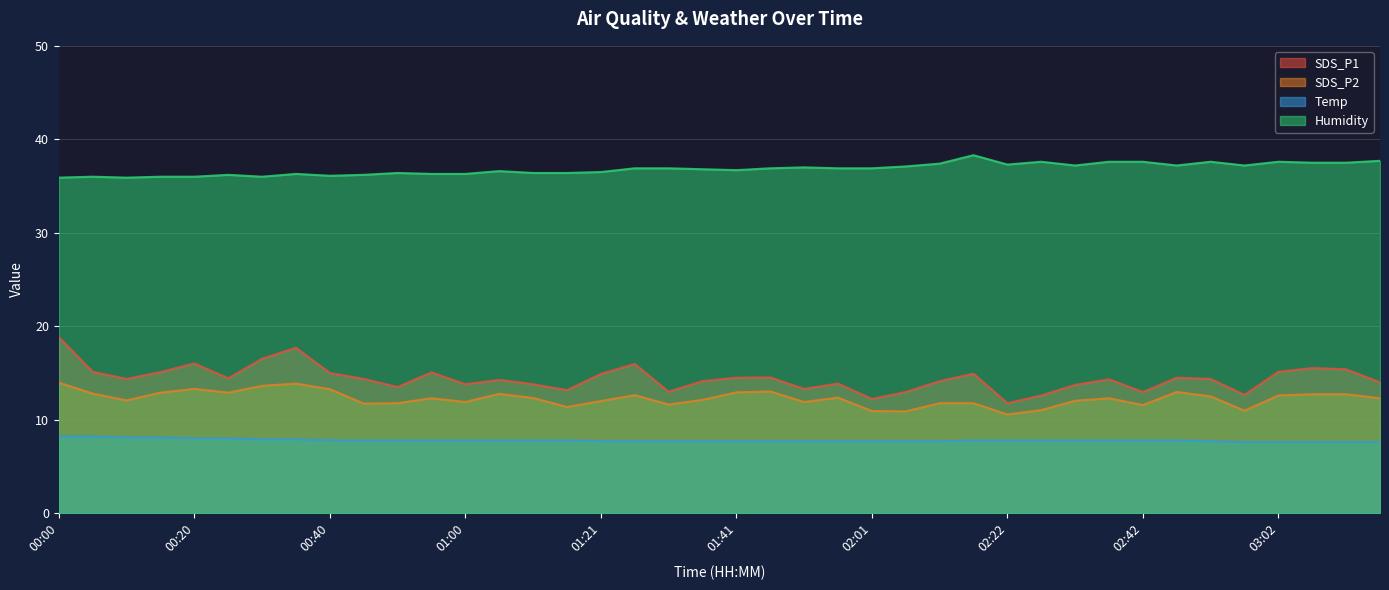

Between 02:22 and 01:31, which is larger?

01:31